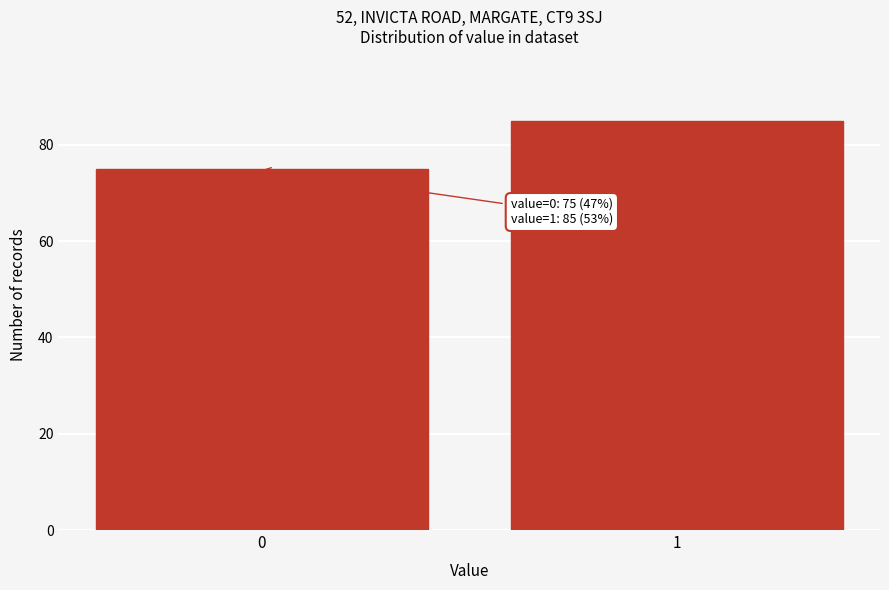

Reading left to right, extract all data points from this chart.

0=75	1=85